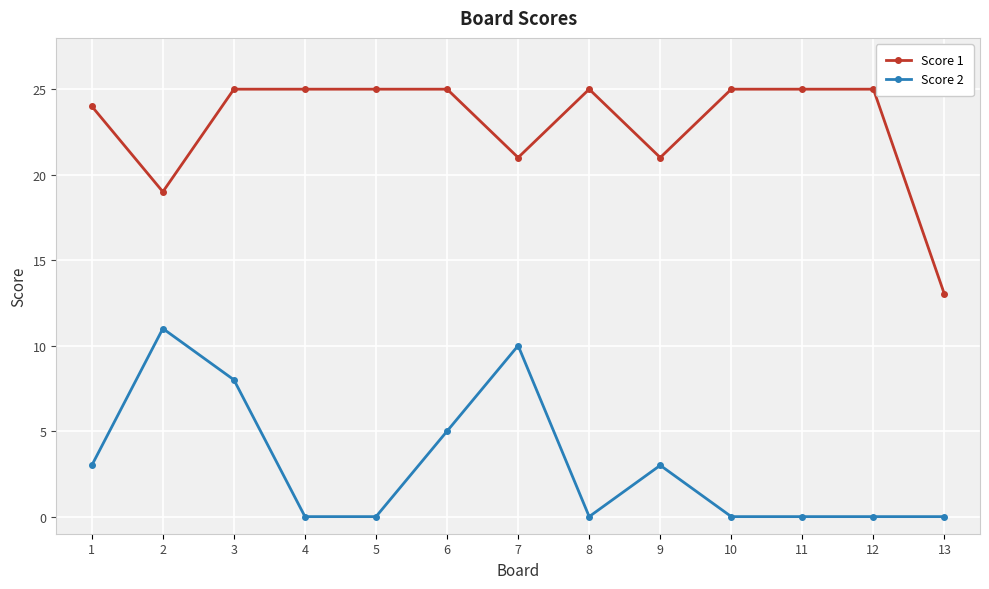

What is the maximum value shown in the chart?

25